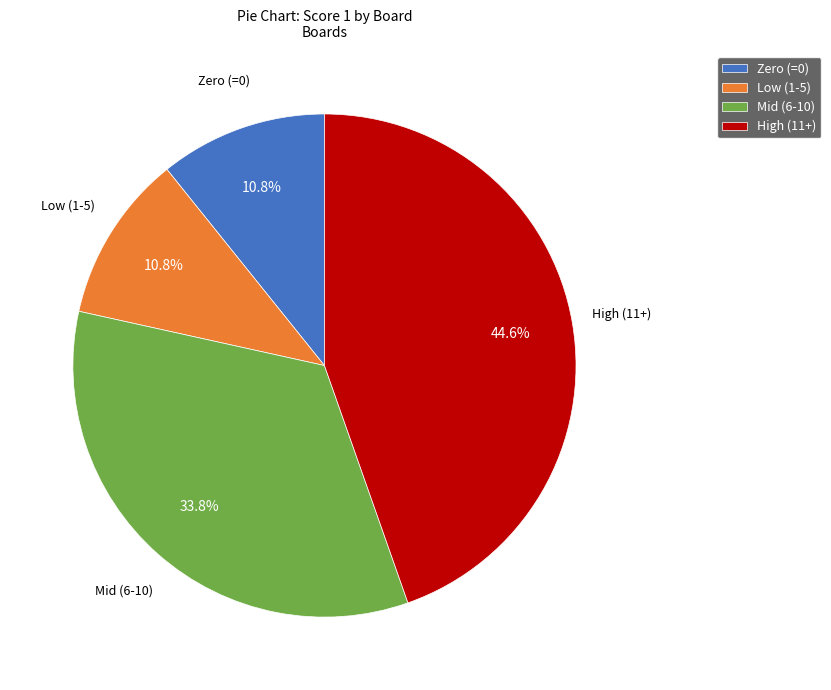

What is the ratio of the value at Low (1-5) to the value at Zero (=0)?

1.0